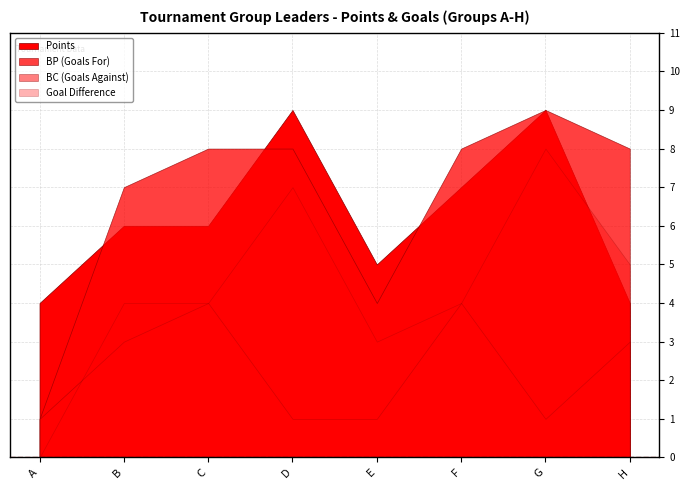

Is it true that Diff equals 0 at A?

True